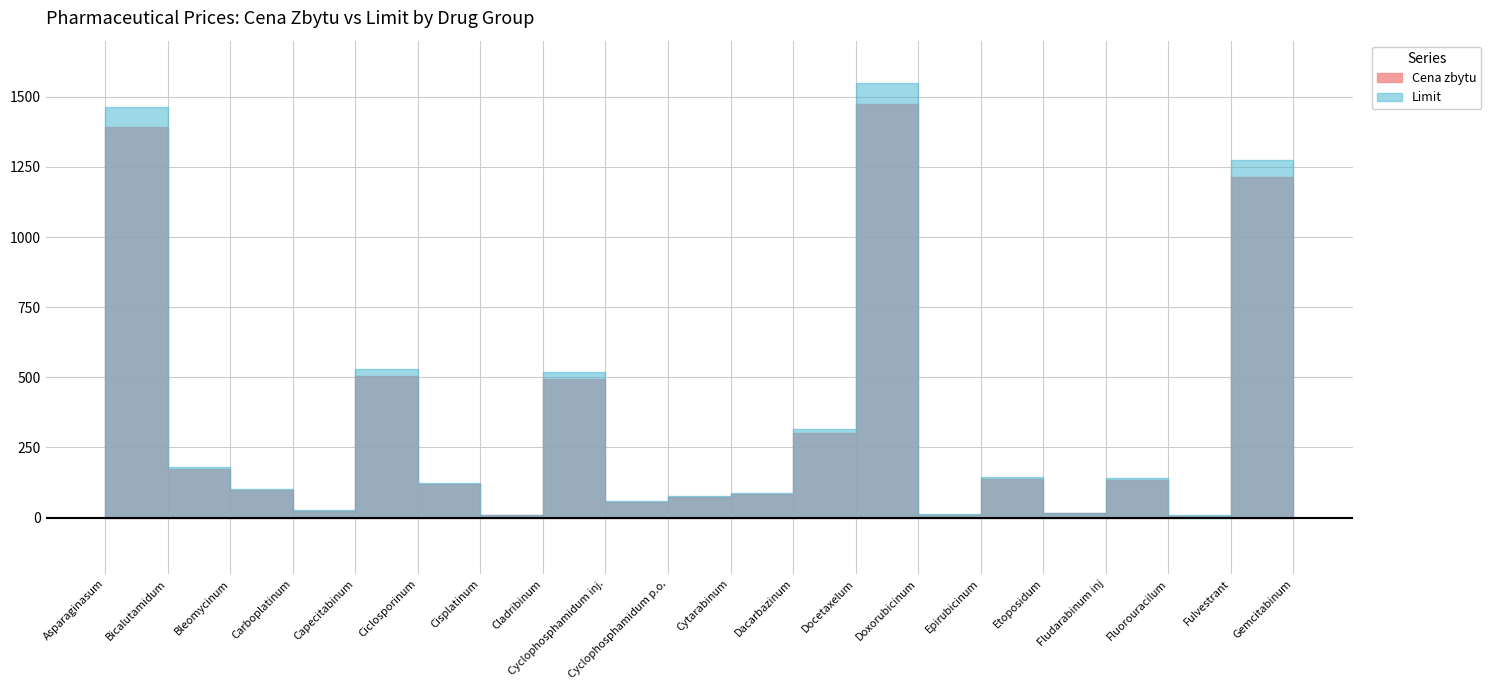

Is it true that Limit equals 9.5 at Cisplatinum?

True